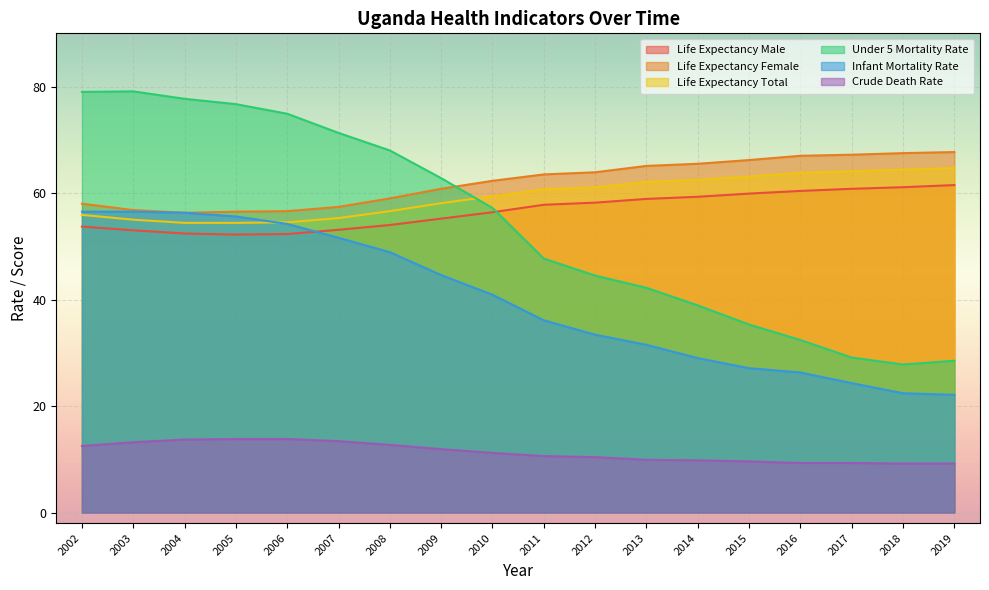

Which series changed the most between 2013 and 2016?

Under 5 Mortality Rate